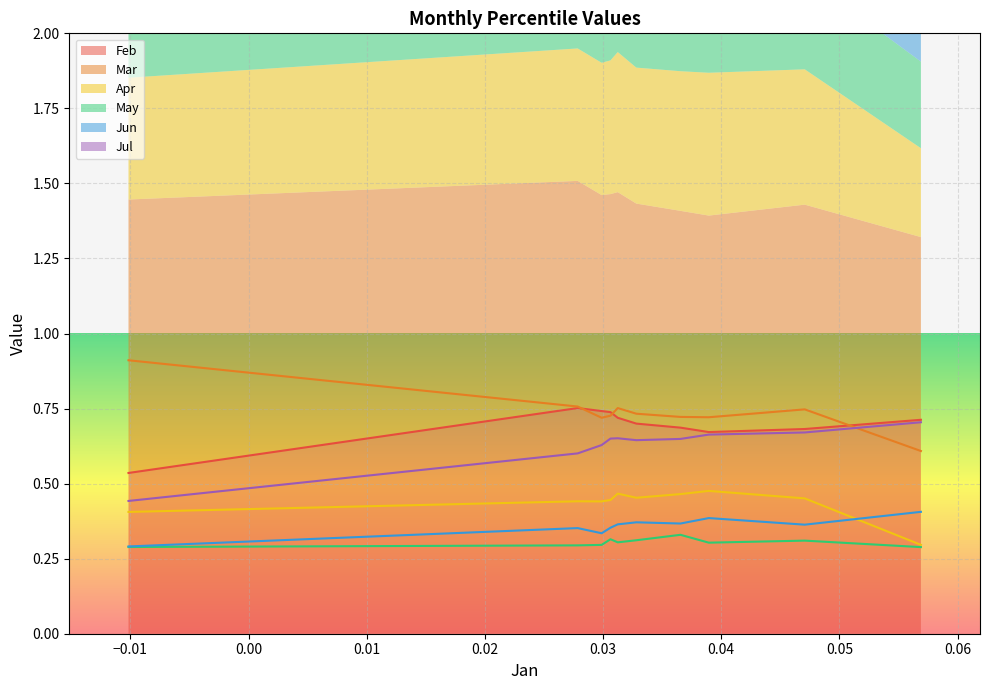

Which series changed the most between pct45 and pct55?

Feb